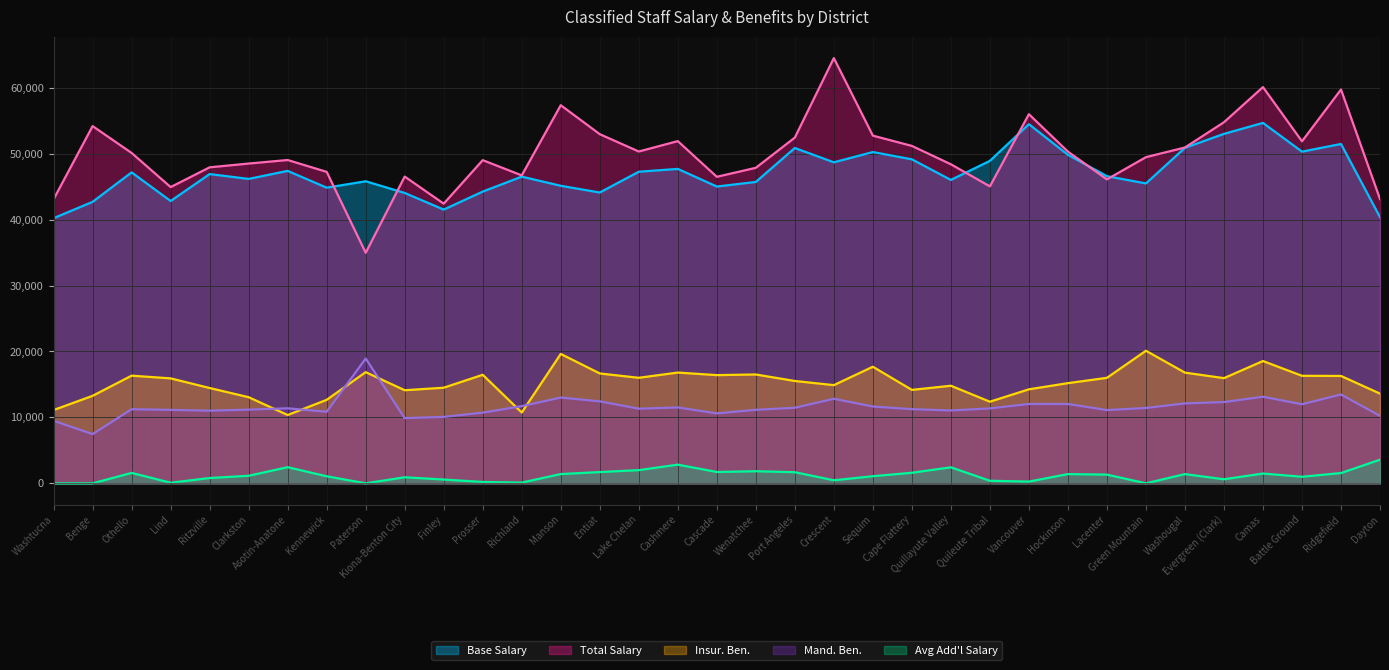

What position from the left is Hockinson?

27